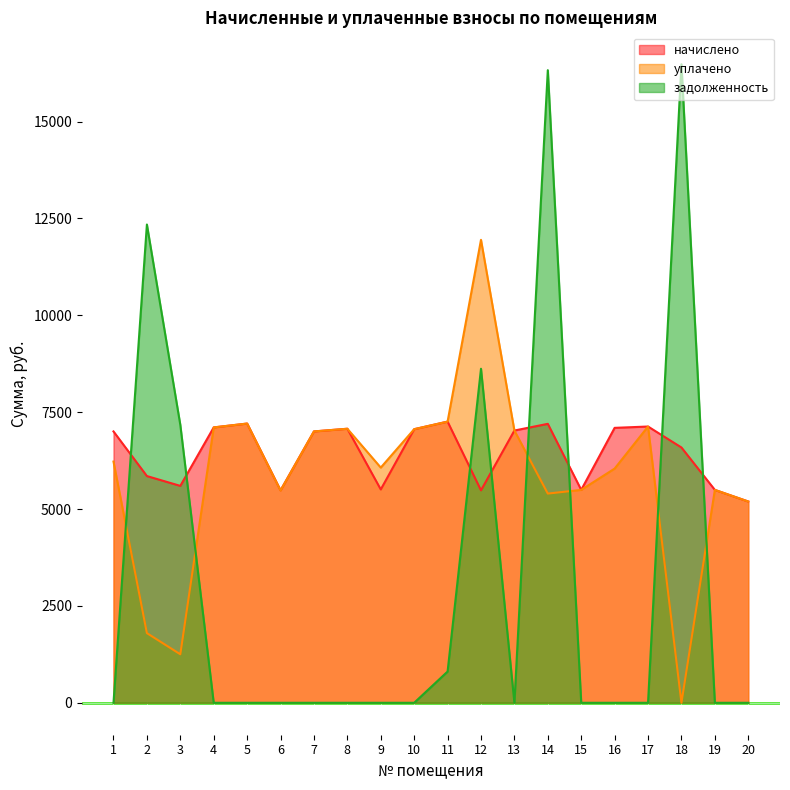

How many lines are shown in the chart?

3